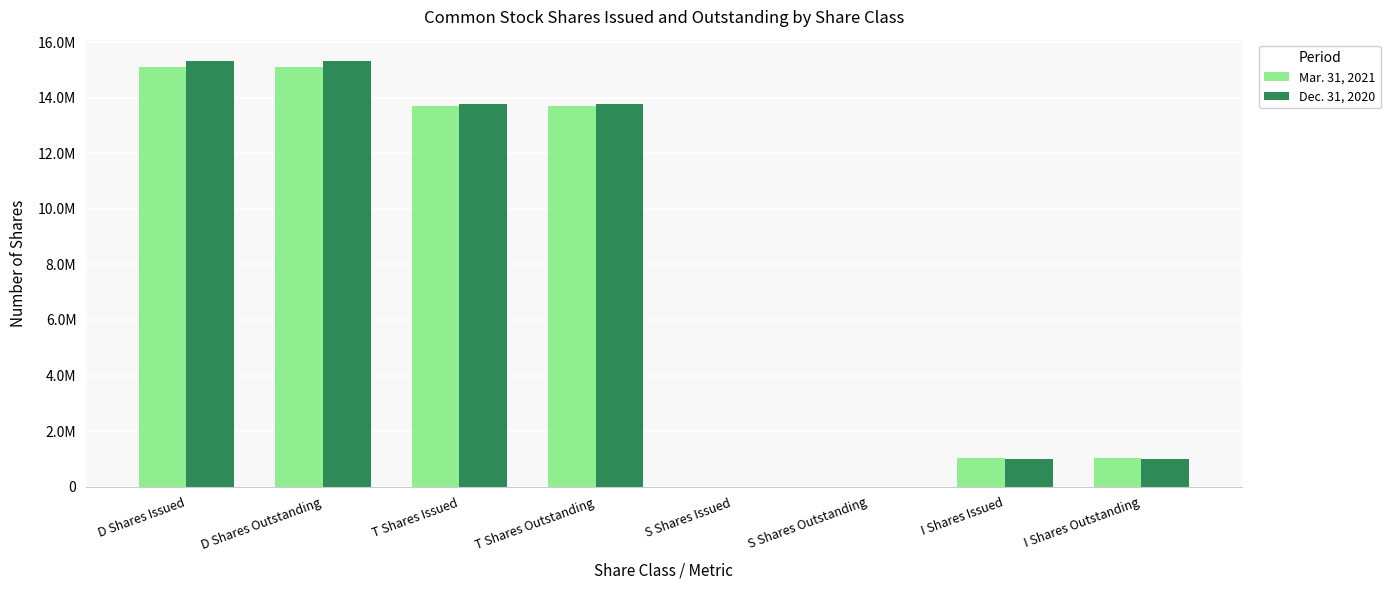

What is the label of the 6th bar from the right?

T Shares Issued